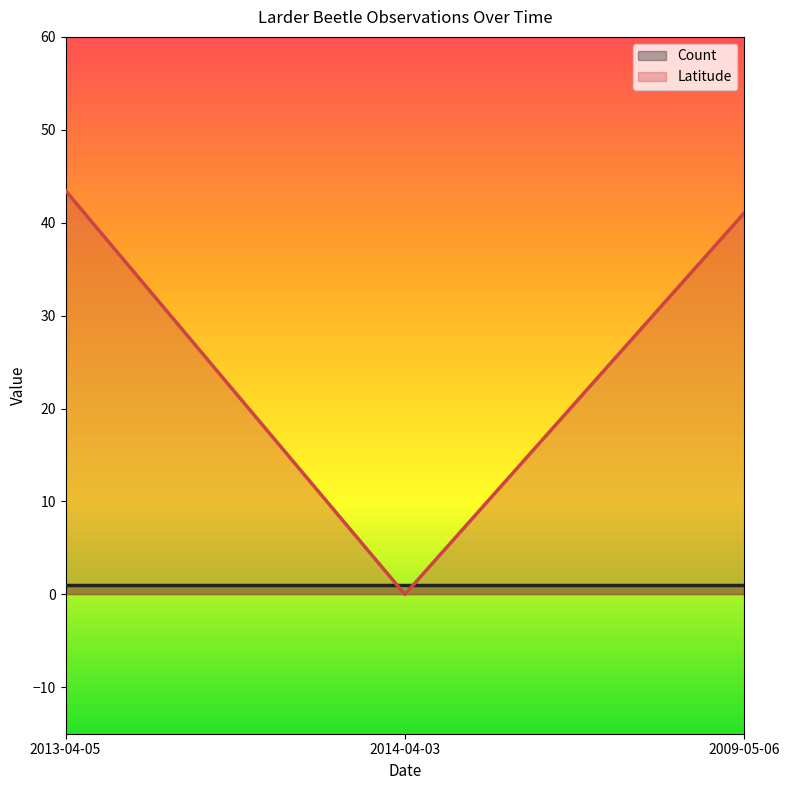

What is the maximum value shown in the chart?

43.5